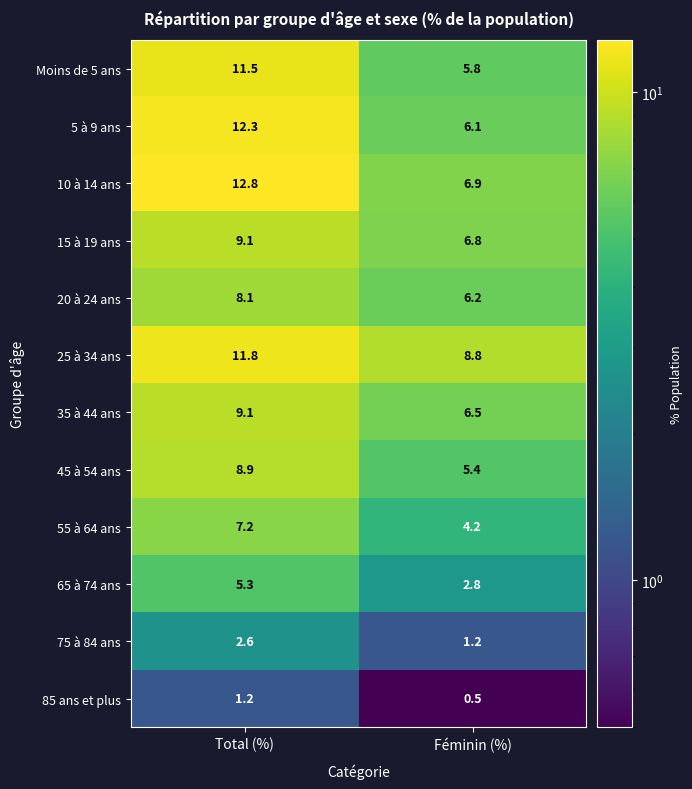

Reading right to left, extract all data points from this chart.

Moins de 5 ans: Féminin (%)=5.8	Total (%)=11.5
5 à 9 ans: Féminin (%)=6.1	Total (%)=12.3
10 à 14 ans: Féminin (%)=6.9	Total (%)=12.8
15 à 19 ans: Féminin (%)=6.8	Total (%)=9.1
20 à 24 ans: Féminin (%)=6.2	Total (%)=8.1
25 à 34 ans: Féminin (%)=8.8	Total (%)=11.8
35 à 44 ans: Féminin (%)=6.5	Total (%)=9.1
45 à 54 ans: Féminin (%)=5.4	Total (%)=8.9
55 à 64 ans: Féminin (%)=4.2	Total (%)=7.2
65 à 74 ans: Féminin (%)=2.8	Total (%)=5.3
75 à 84 ans: Féminin (%)=1.2	Total (%)=2.6
85 ans et plus: Féminin (%)=0.5	Total (%)=1.2